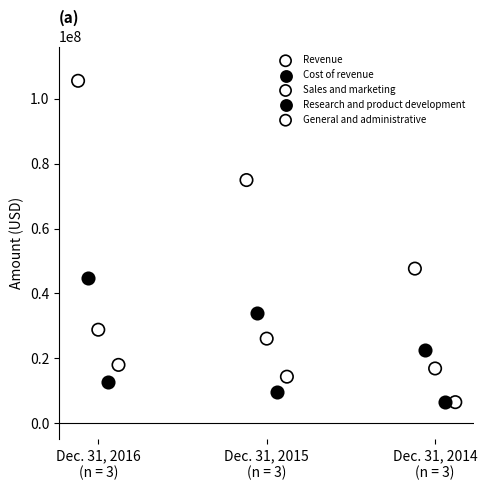

Which series reaches the maximum Y coordinate?

Revenue